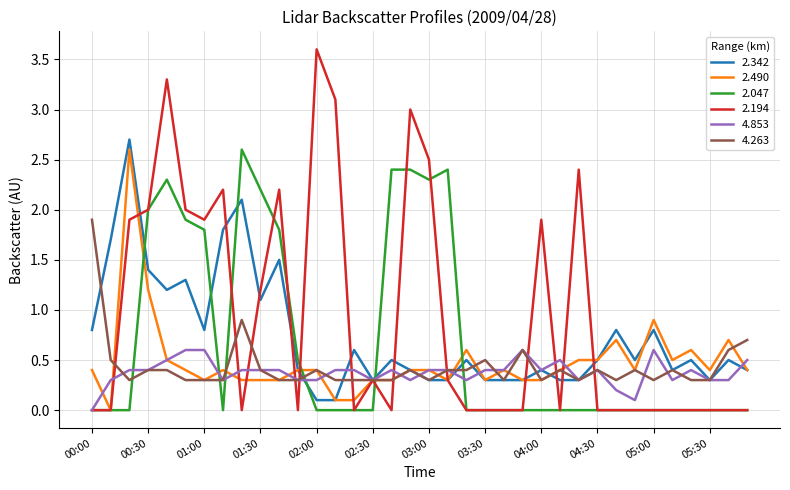

Which series has the largest range (max minus min)?

2.194